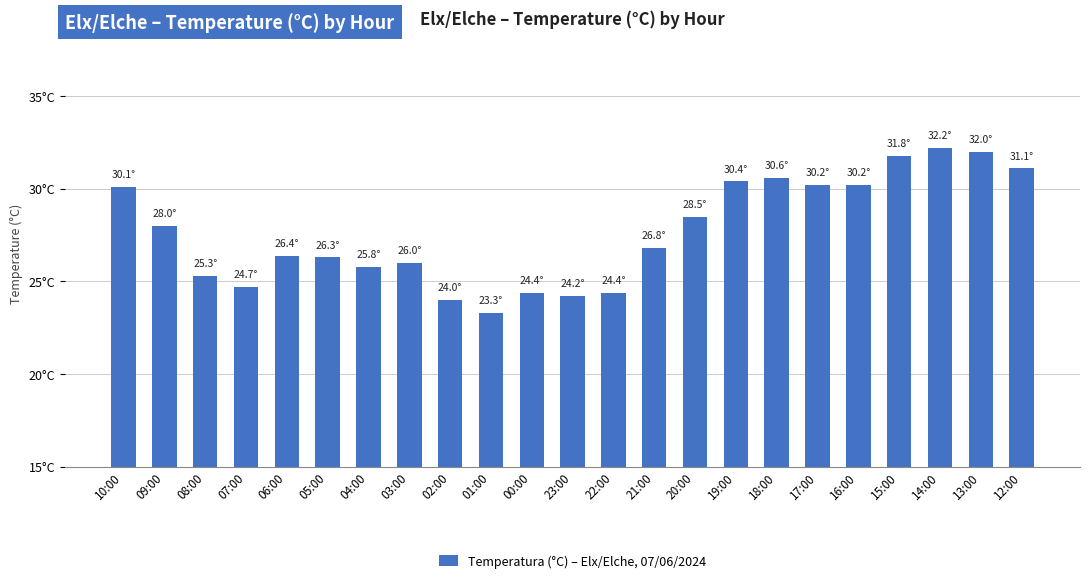

Does the chart contain any negative values?

No